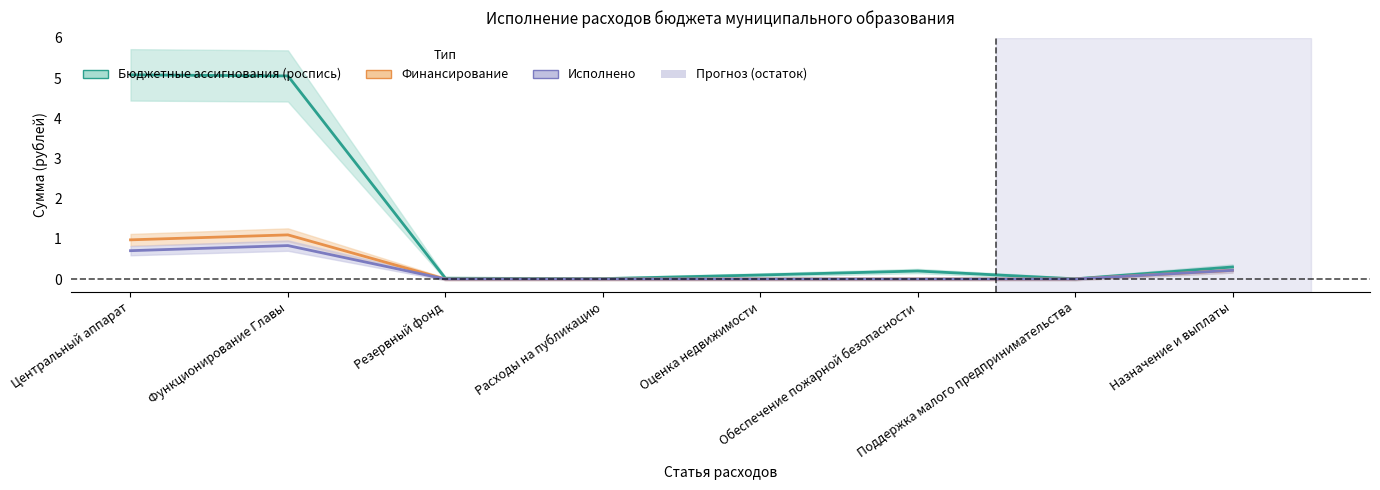

The value of Бюджетные ассигнования (роспись) at Поддержка малого предпринимательства is 0.0. True or false?

False